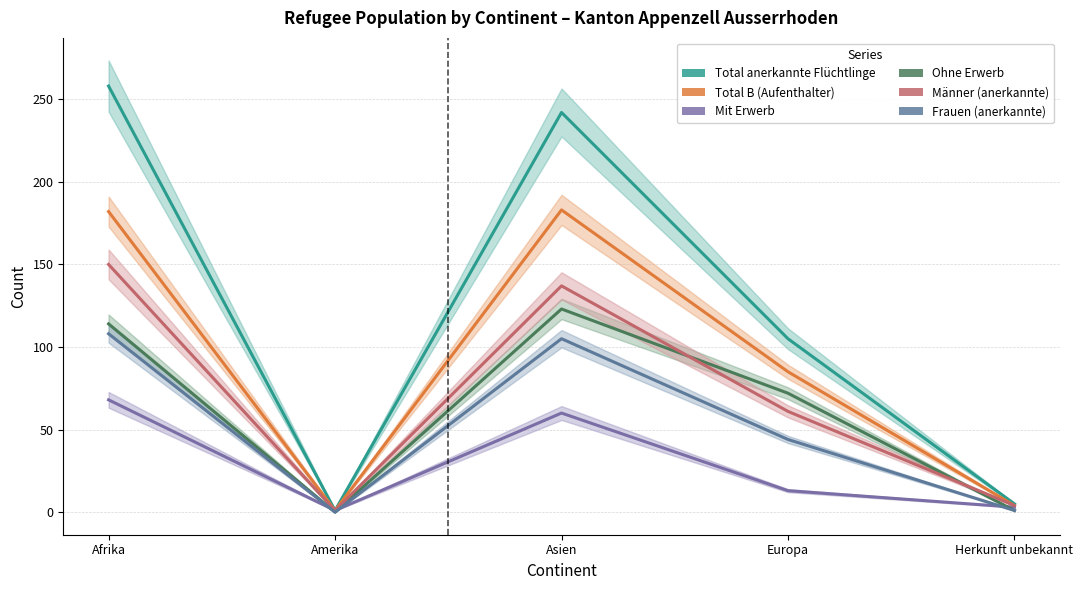

What is the average value of the Frauen (anerkannte) series?

52